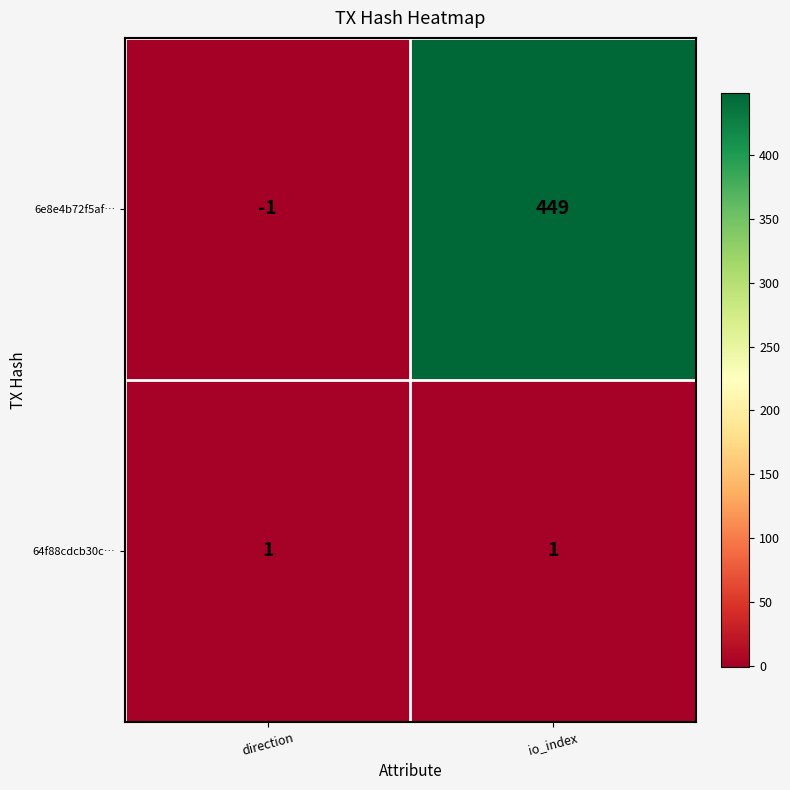

Where is 6e8e4b72f5af… nearest to the value 224?

direction